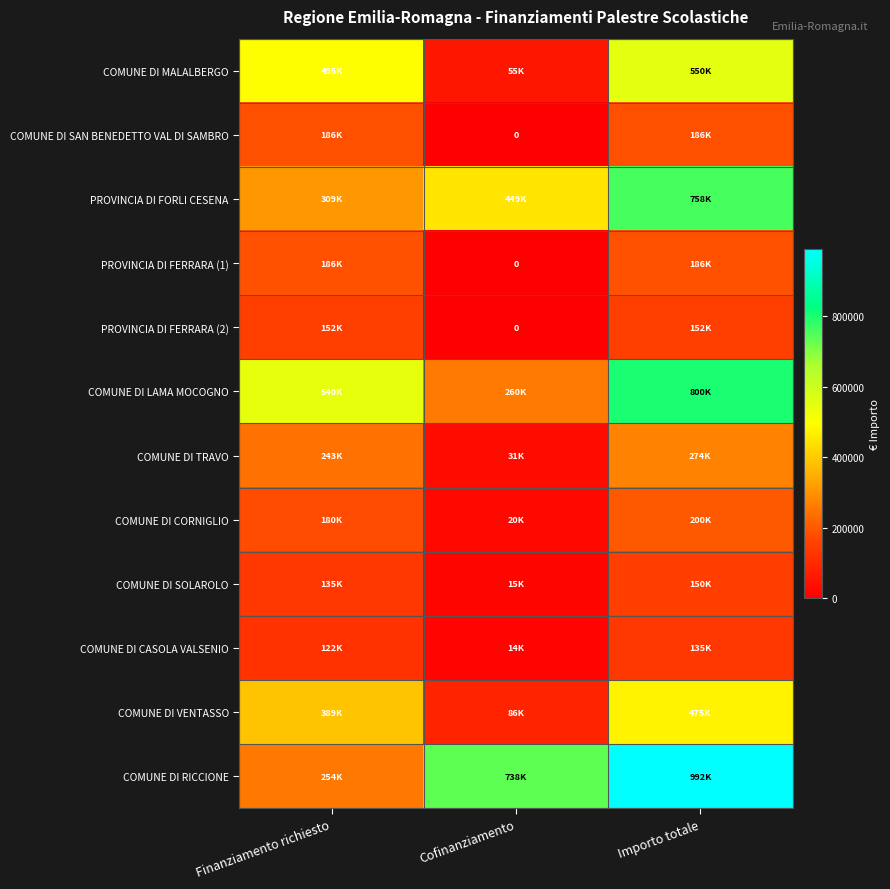

List the labels in order of COMUNE DI SAN BENEDETTO VAL DI SAMBRO value, smallest first.

Cofinanziamento, Finanziamento richiesto, Importo totale